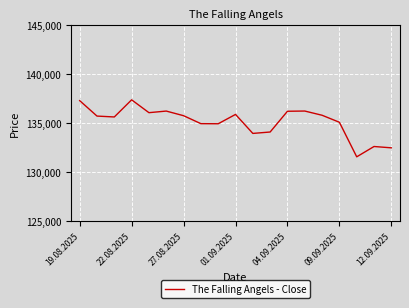

What is the maximum value shown in the chart?

137388